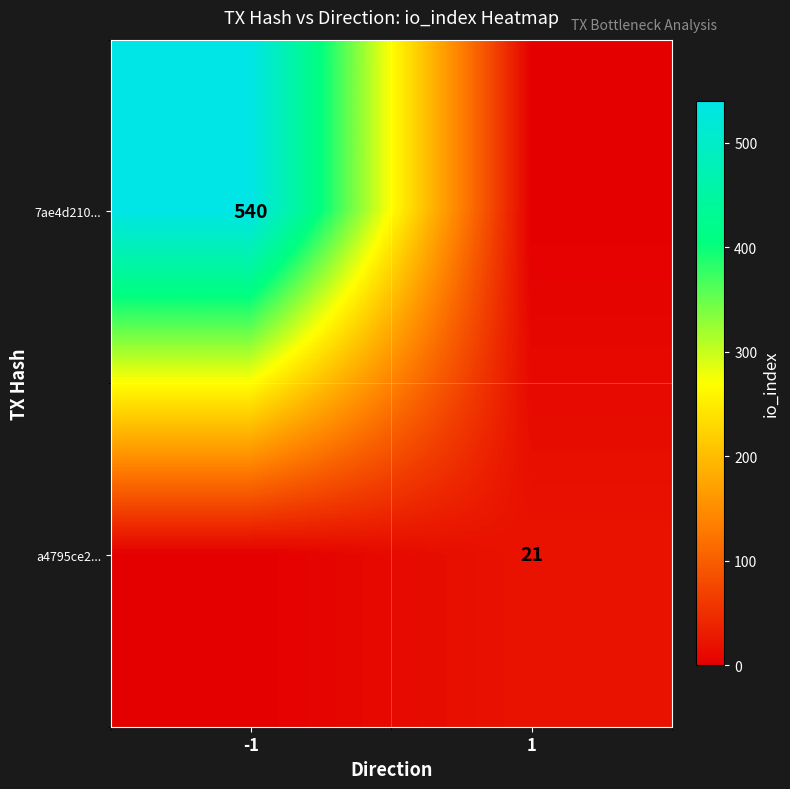

The value of 7ae4d210... at -1 is 540. True or false?

True